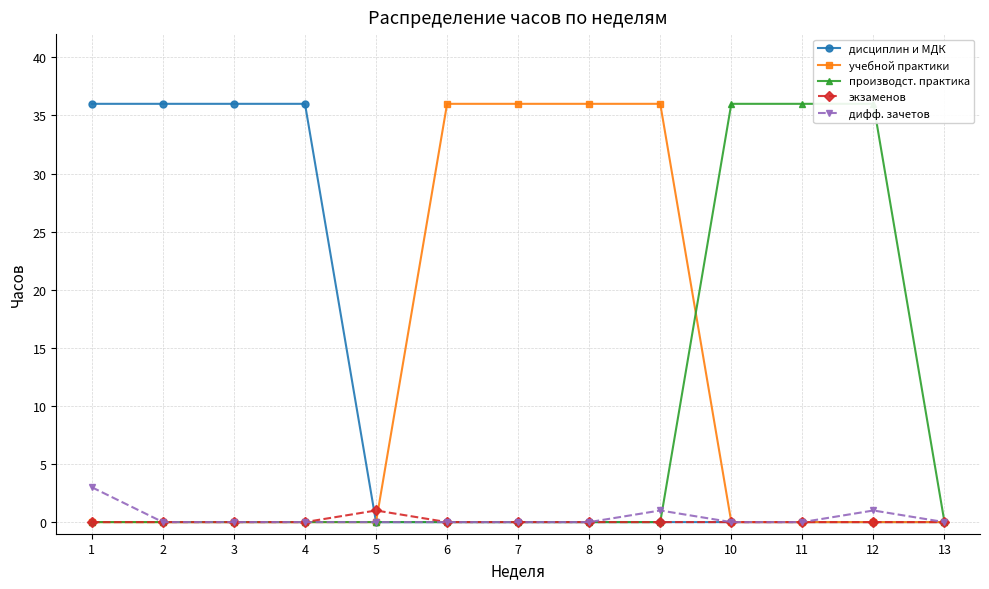

What is the difference between the maximum and minimum values in the дисциплин и МДК series?

36